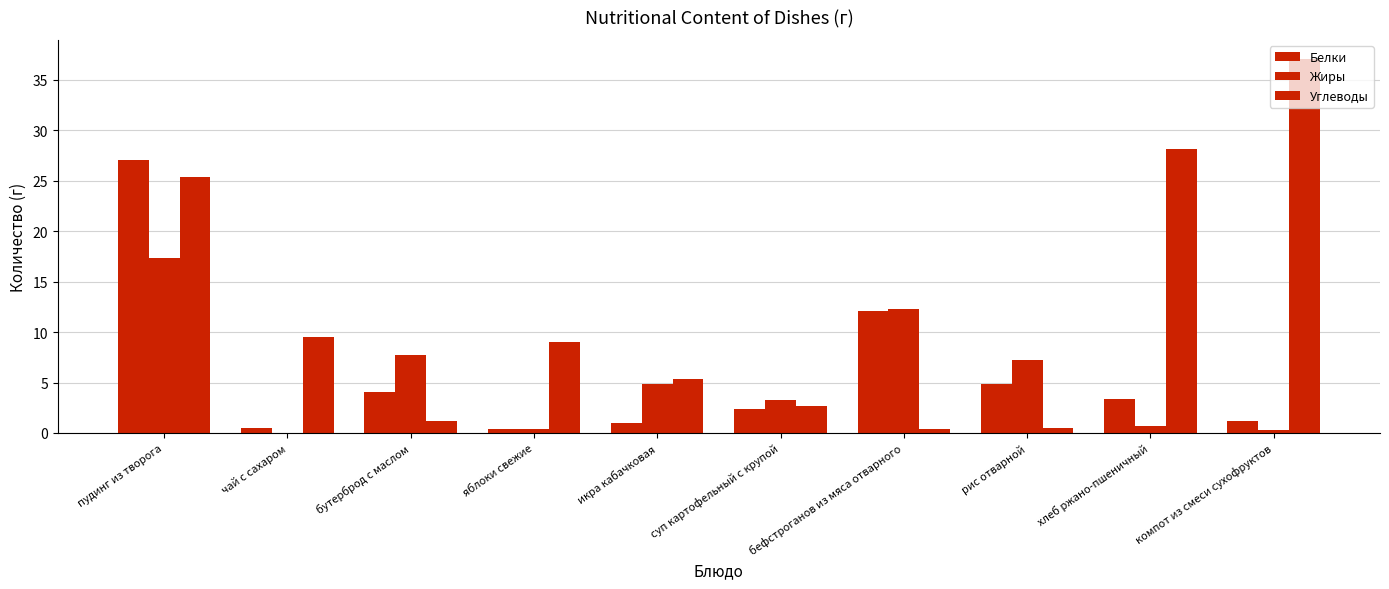

How many groups of bars are there?

10